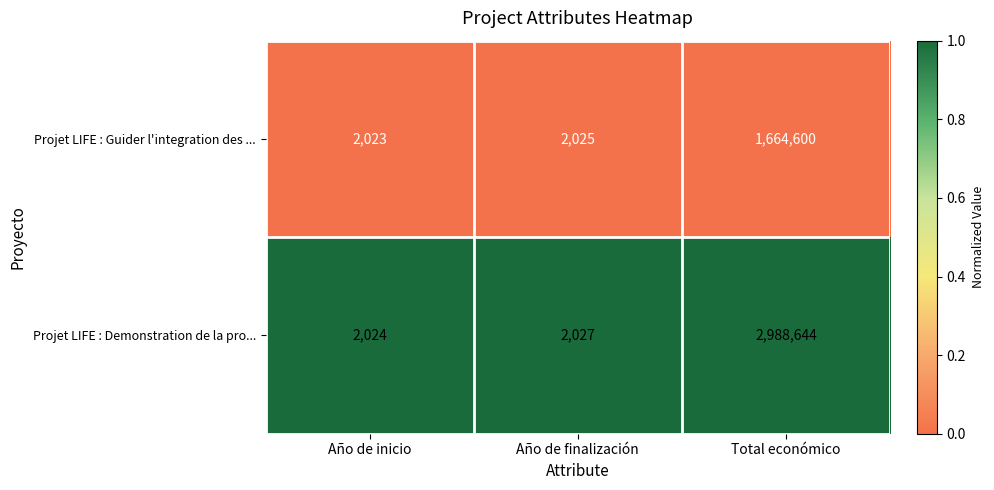

Is it true that Projet LIFE : Demonstration de la pro... equals 2027 at Año de finalización?

True